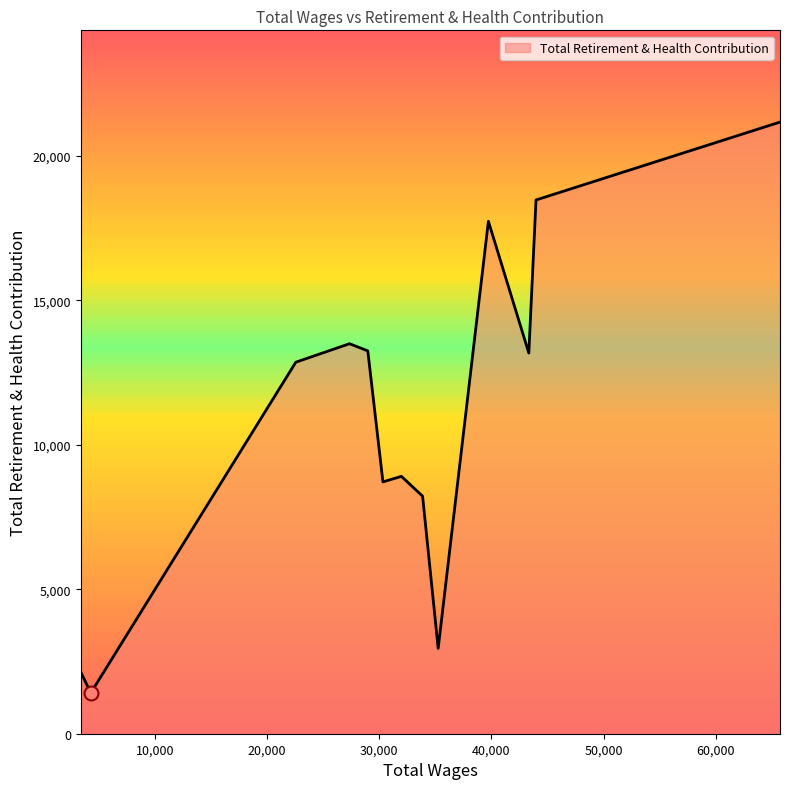

What is the difference between the maximum and minimum values?

19750